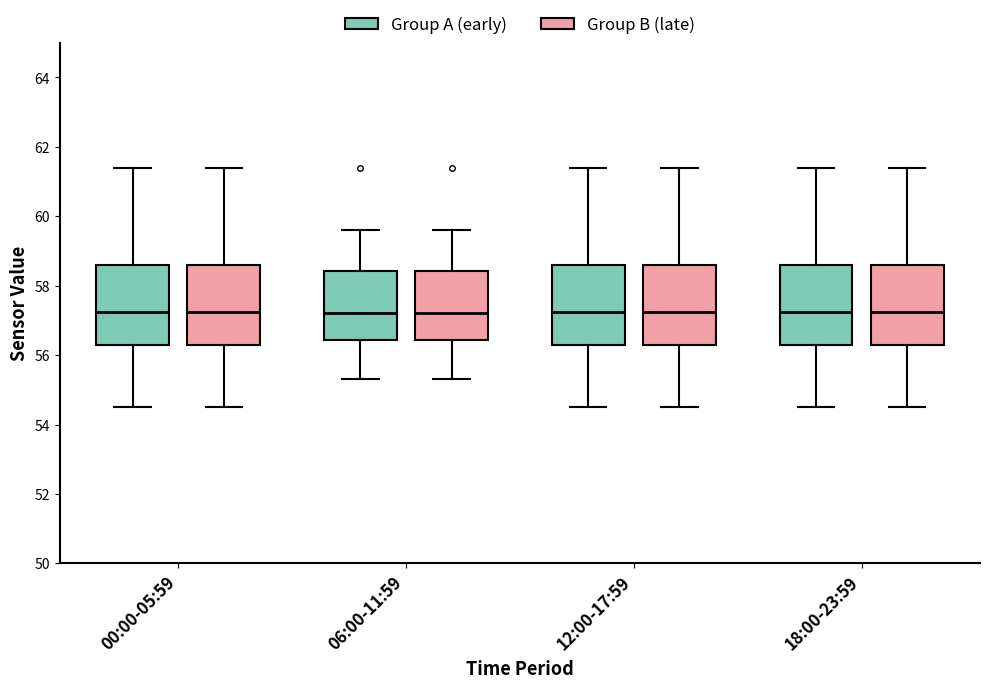

Where is the upper edge of the box for 06:00-11:59 (Group B (late)) on the y-axis? The values are not printed on the chart, so give them approximately, as read against the axis.

58.4